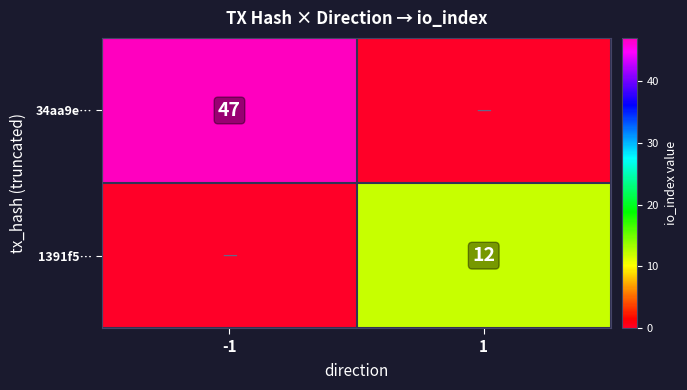

Is the value of 34aa9e… at -1 greater than the value of 1391f5… at 1?

Yes